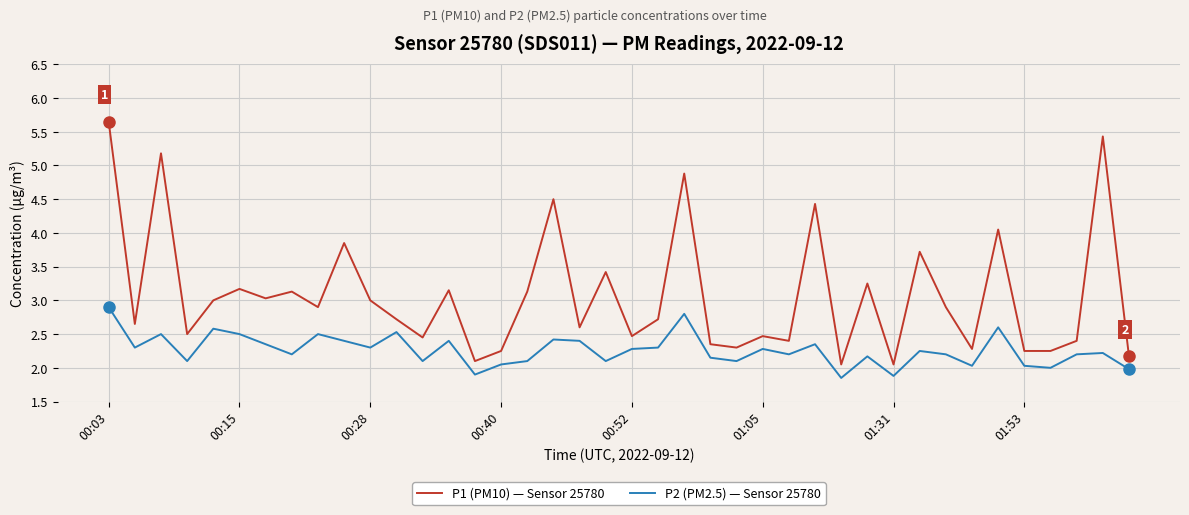

What is the maximum value shown in the chart?

5.7